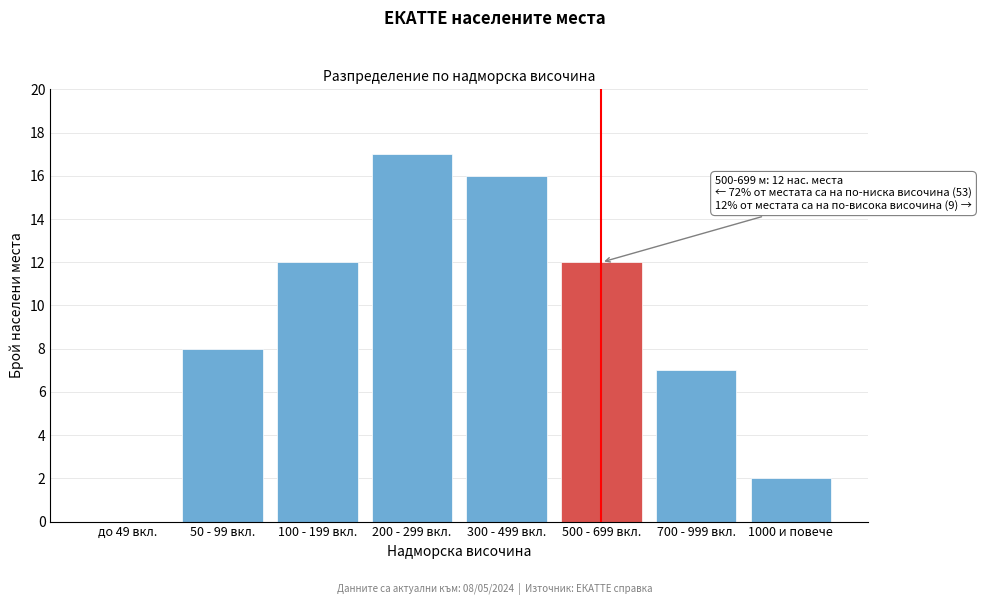

Reading left to right, transcribe all the data shown in this chart.

до 49 вкл.=0	50 - 99 вкл.=8	100 - 199 вкл.=12	200 - 299 вкл.=17	300 - 499 вкл.=16	500 - 699 вкл.=12	700 - 999 вкл.=7	1000 и повече=2